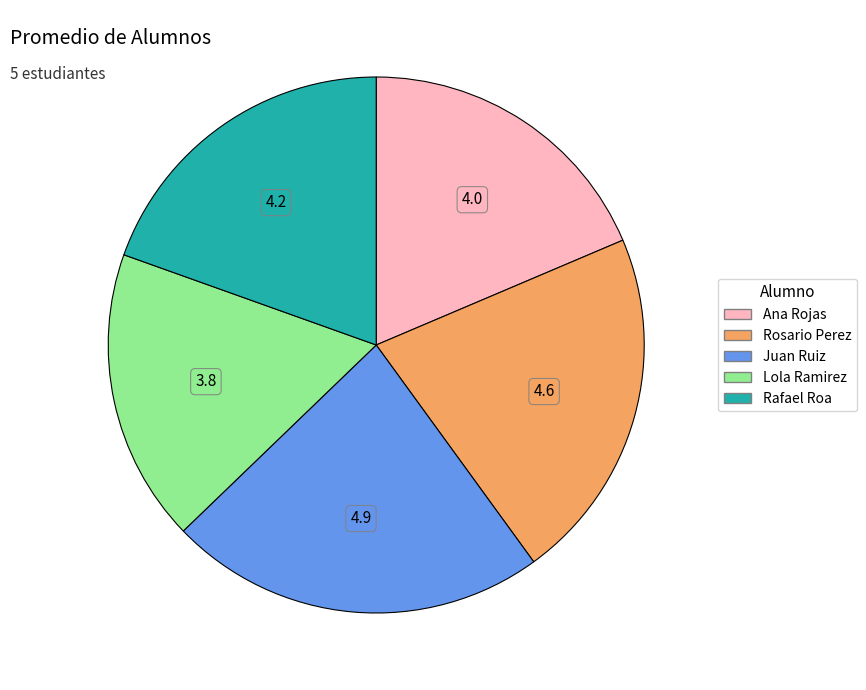

The Rosario Perez slice represents 21% of the pie. True or false?

True